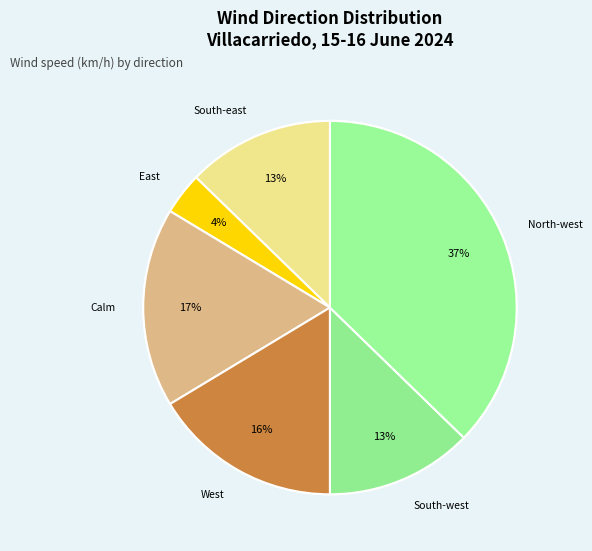

What percentage is the East slice, to the nearest percent?

4%